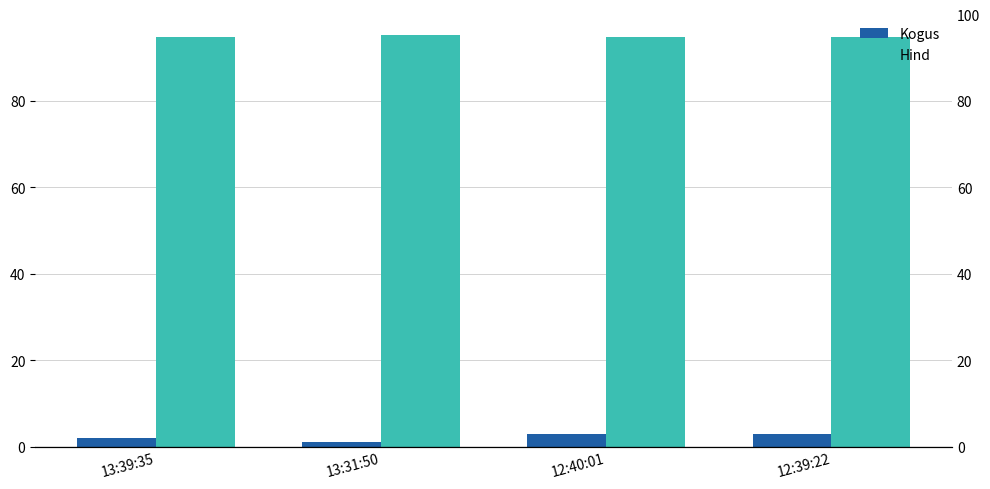

What are all the series names shown in the legend?

Kogus, Hind